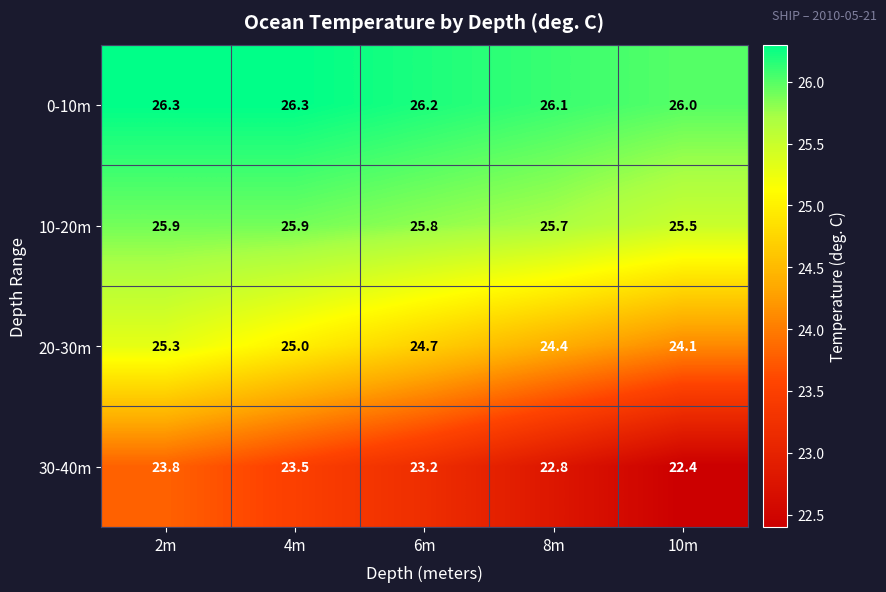

What is the maximum value for 30-40m?

23.8